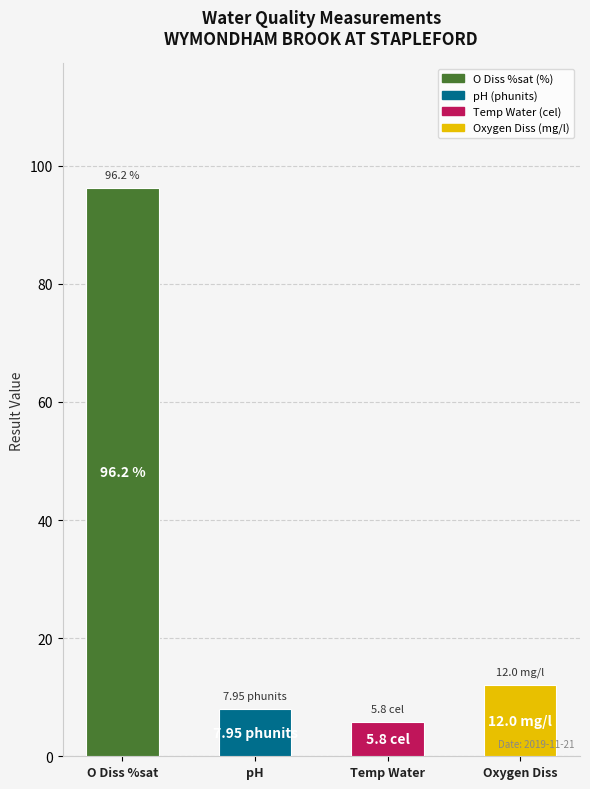

Where does the data first go above 12?

O Diss %sat